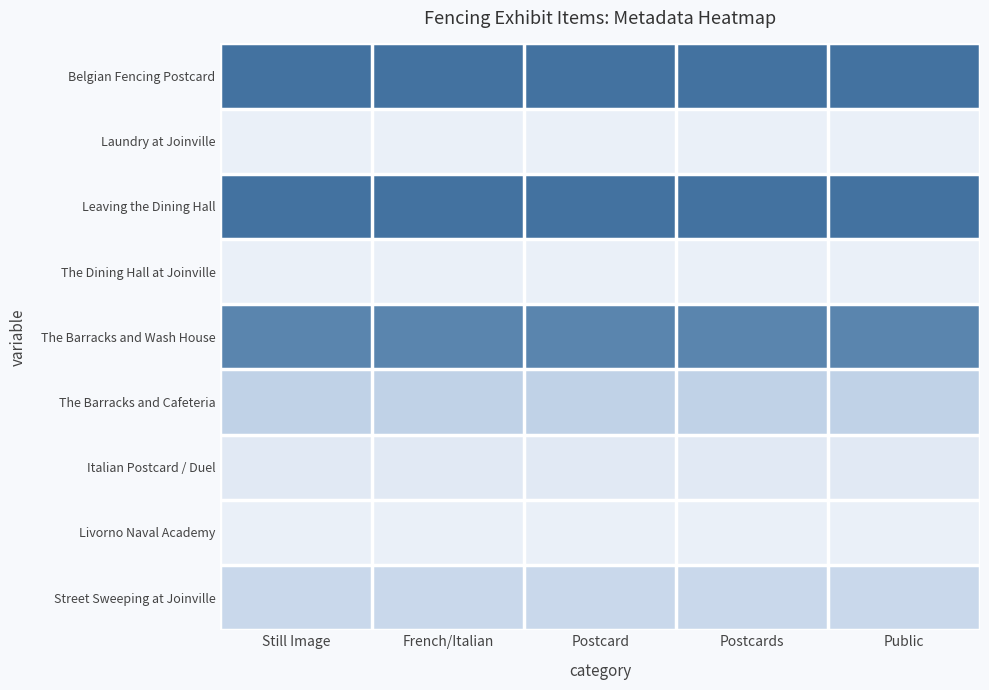

Reading left to right, list all the values displayed in this chart.

Belgian Fencing Postcard: Still Image=1.0	French/Italian=1.0	Postcard=1.0	Postcards=1.0	Public=1.0
Laundry at Joinville: Still Image=0.0	French/Italian=0.0	Postcard=0.0	Postcards=0.0	Public=0.0
Leaving the Dining Hall: Still Image=1.0	French/Italian=1.0	Postcard=1.0	Postcards=1.0	Public=1.0
The Dining Hall at Joinville: Still Image=0.0	French/Italian=0.0	Postcard=0.0	Postcards=0.0	Public=0.0
The Barracks and Wash House: Still Image=0.9	French/Italian=0.9	Postcard=0.9	Postcards=0.9	Public=0.9
The Barracks and Cafeteria: Still Image=0.4	French/Italian=0.4	Postcard=0.4	Postcards=0.4	Public=0.4
Italian Postcard / Duel: Still Image=0.1	French/Italian=0.1	Postcard=0.1	Postcards=0.1	Public=0.1
Livorno Naval Academy: Still Image=0.0	French/Italian=0.0	Postcard=0.0	Postcards=0.0	Public=0.0
Street Sweeping at Joinville: Still Image=0.3	French/Italian=0.3	Postcard=0.3	Postcards=0.3	Public=0.3